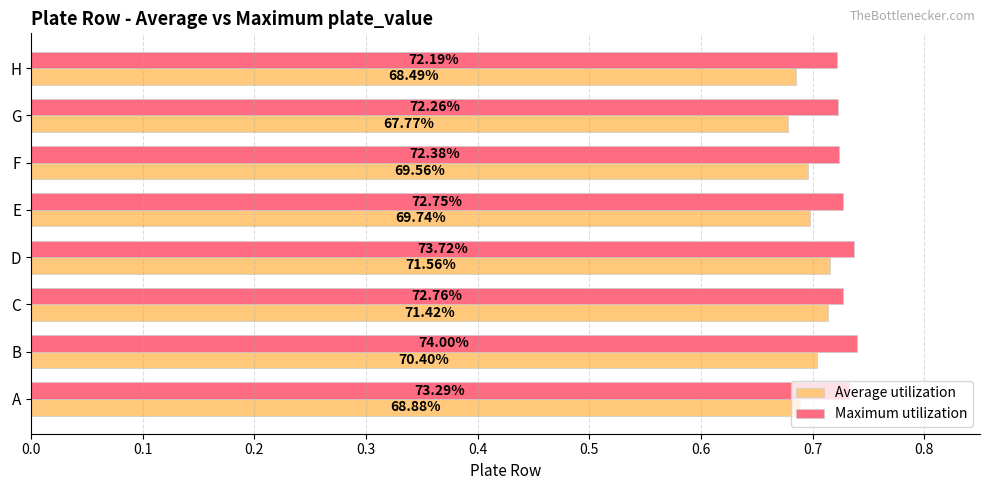

What are all the series names shown in the legend?

Average utilization, Maximum utilization